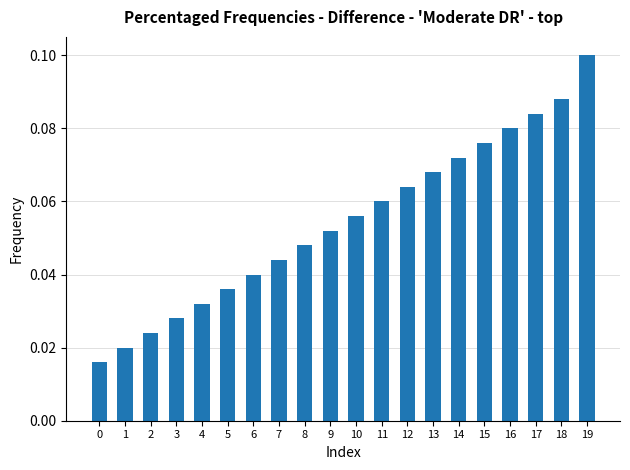

Is it true that the value at 17 is 0.0?

False